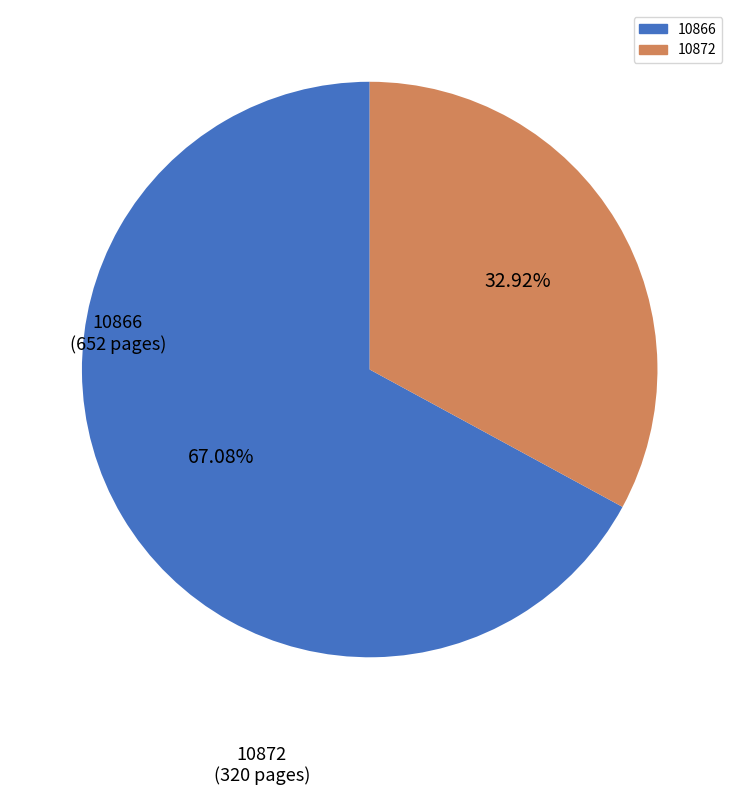

Which category accounts for the majority?

10866